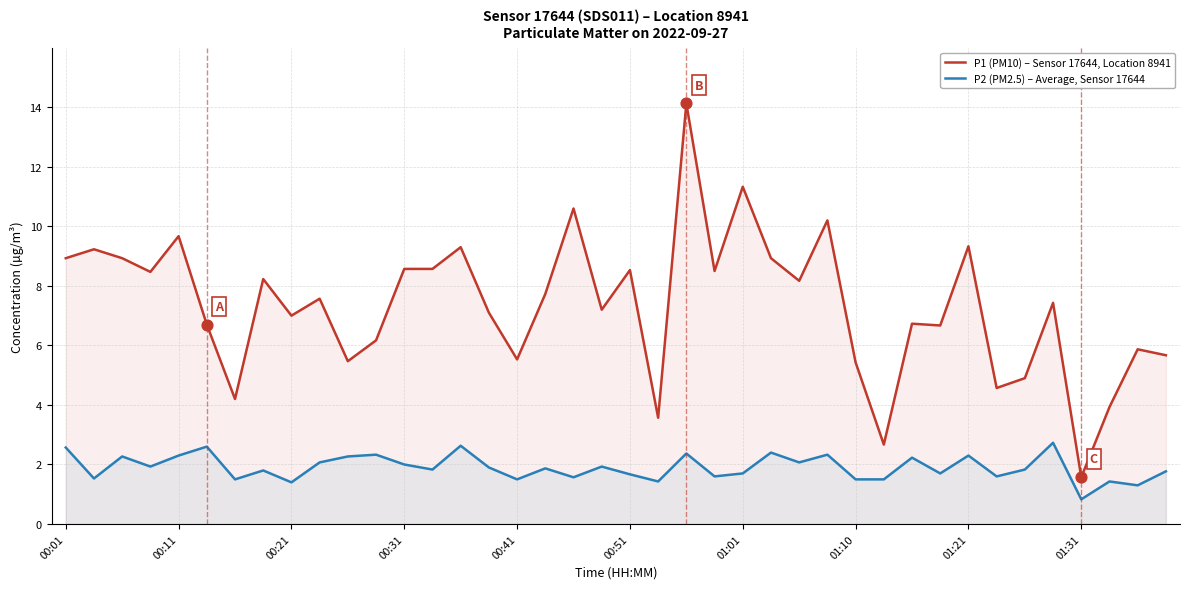

At how many categories does at least one series exceed 3?

38